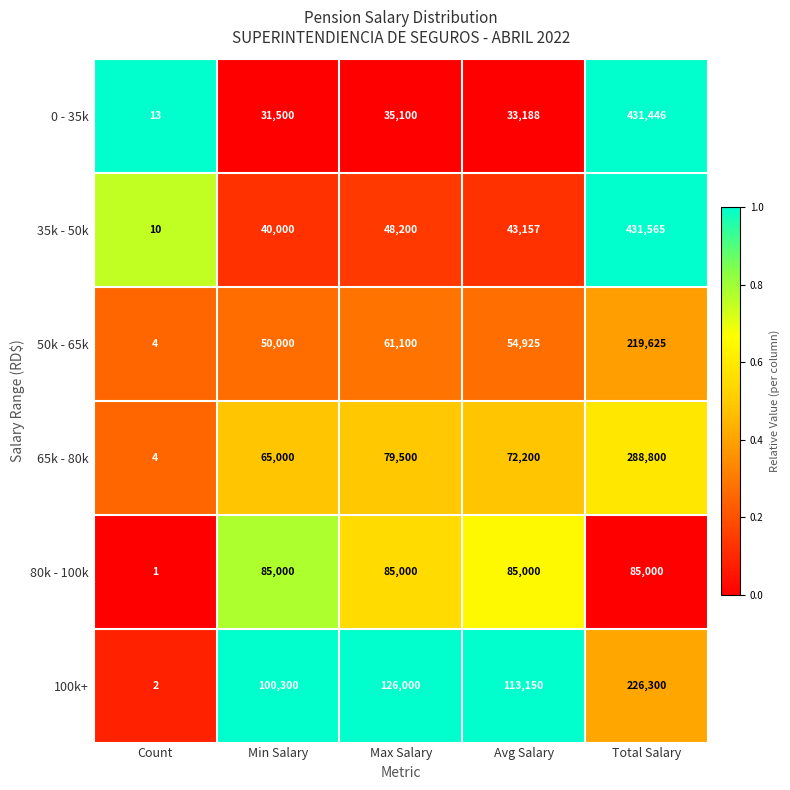

What is the sum of the 0 - 35k values at Min Salary and Max Salary?

66600